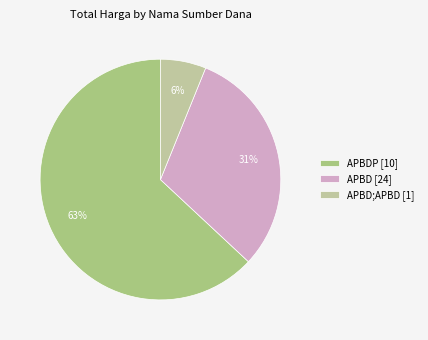

To the nearest percent, what percentage of the pie is APBDP [10]?

63%